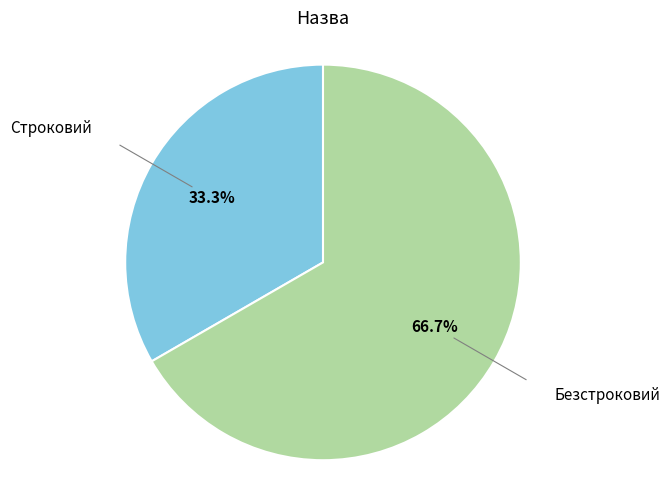

What percentage is the Безстроковий slice, to the nearest percent?

67%